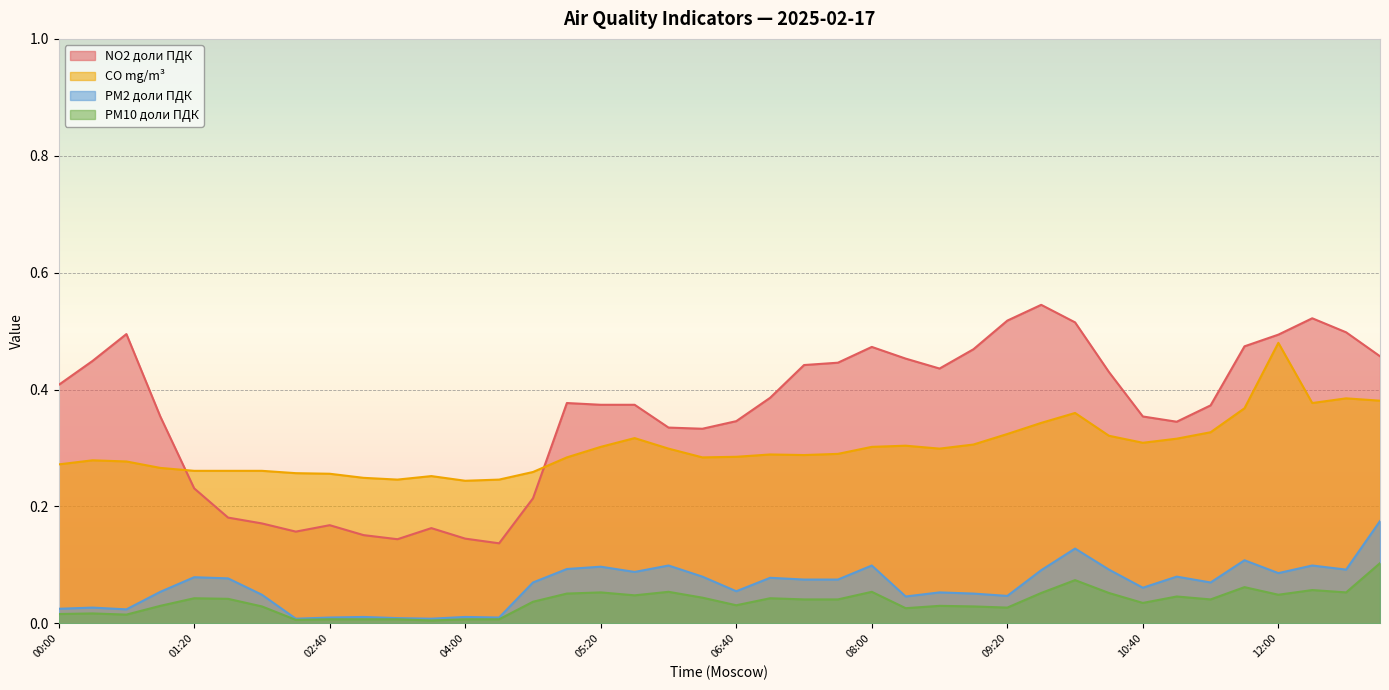

How many NO2 доли ПДК values are between 0 and 1?

40